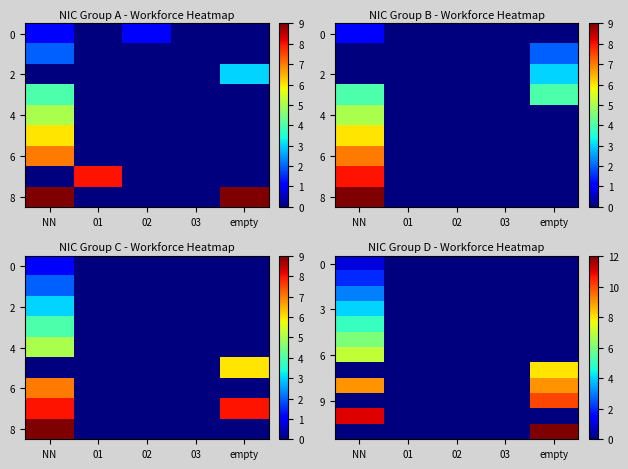

At how many categories does at least one series exceed 5?

2